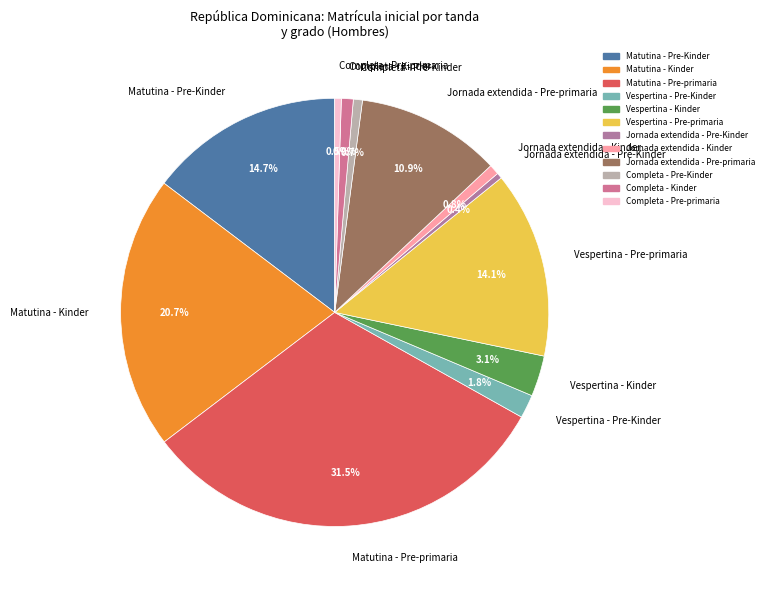

The Vespertina - Kinder slice represents 3% of the pie. True or false?

True